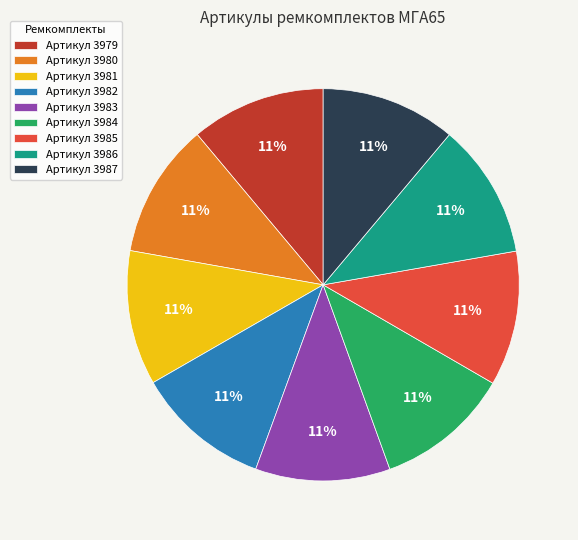

To the nearest percent, what is the average slice percentage?

11%